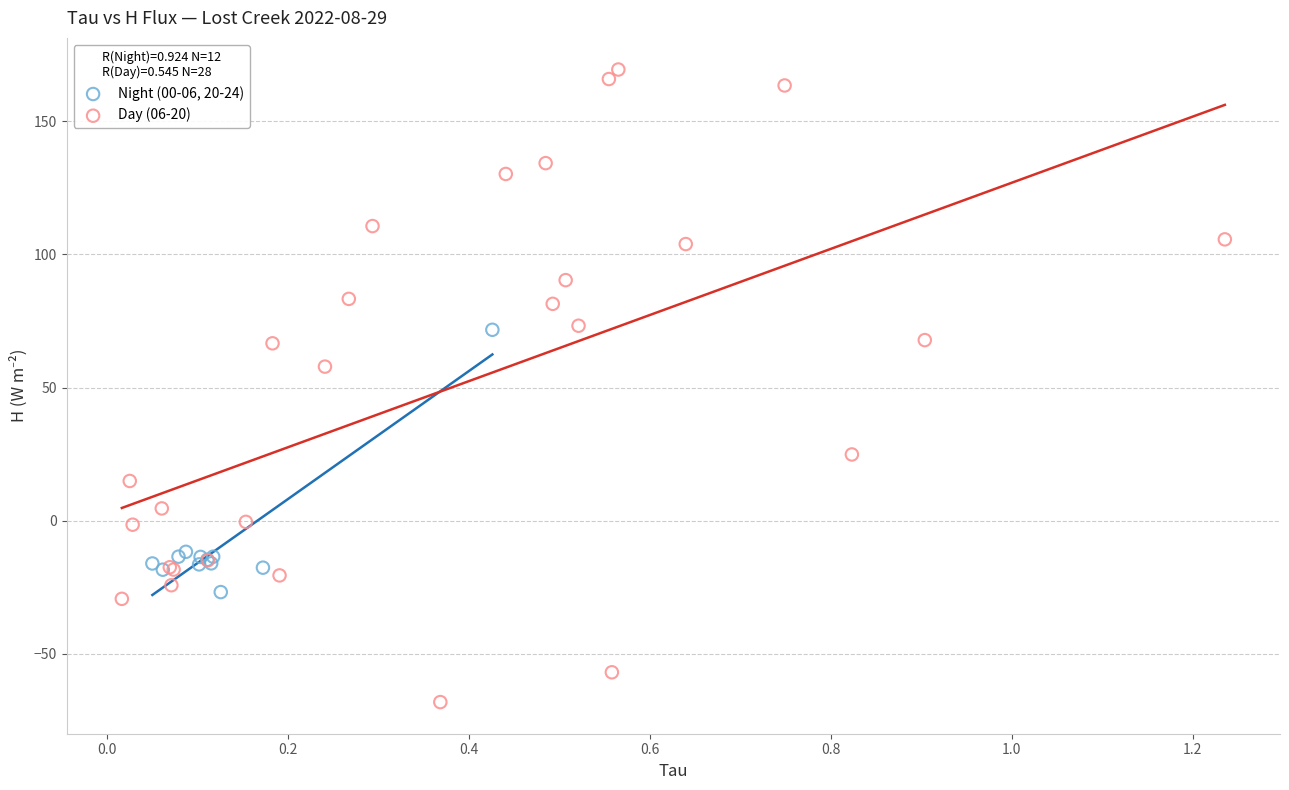

Which series has the largest Y range (max minus min)?

Day (06-20)